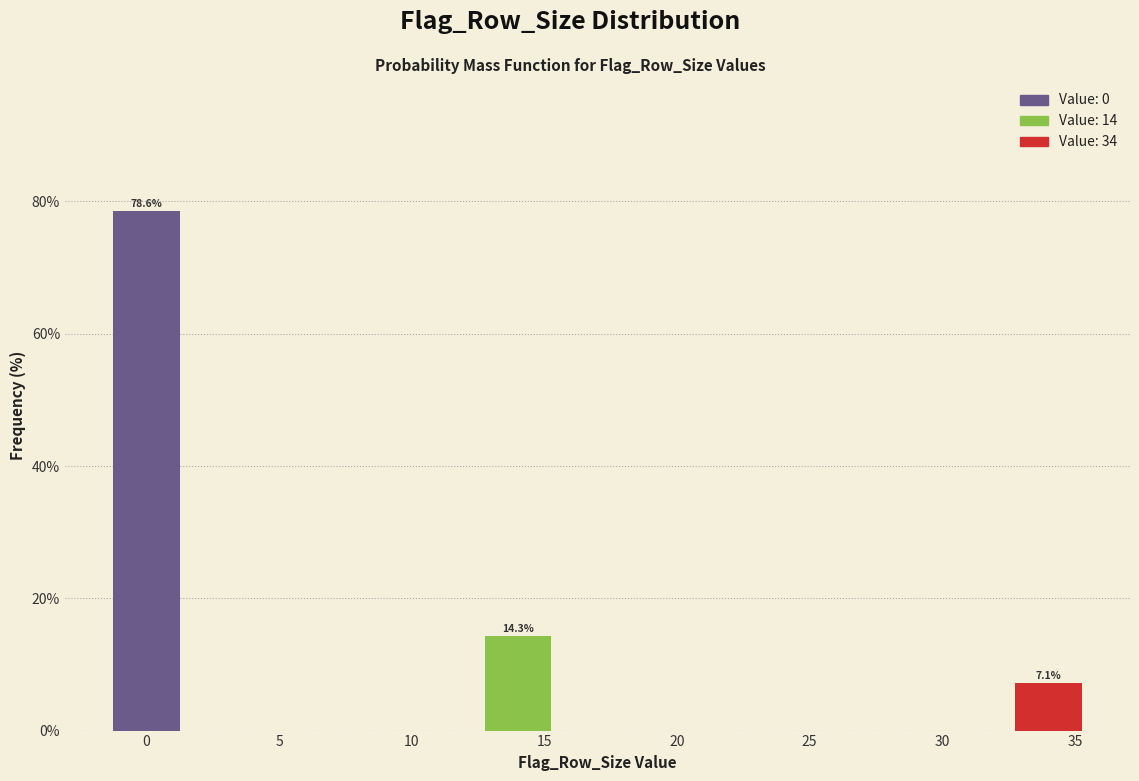

Reading left to right, transcribe all the data shown in this chart.

78.6	14.3	7.1